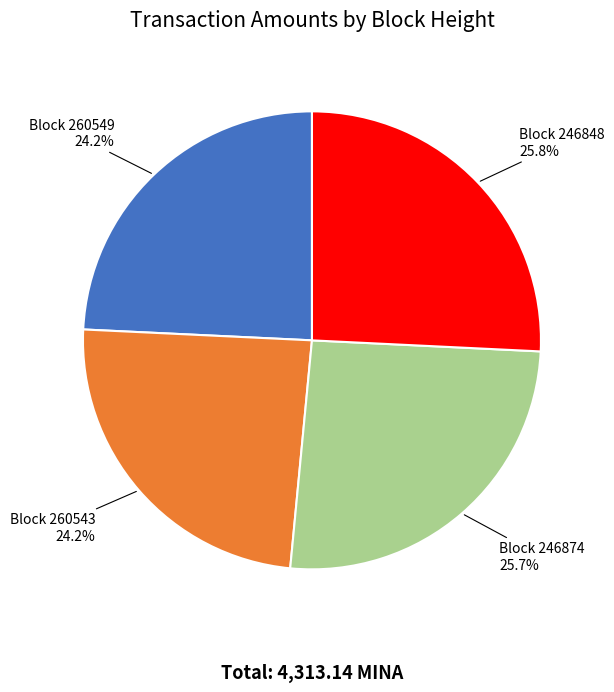

Does any single category account for the majority?

No